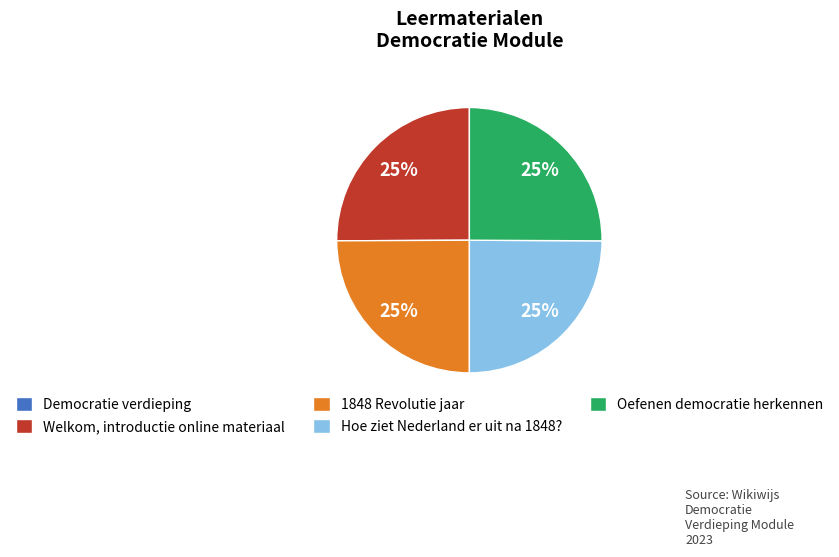

Is there a majority slice in this chart?

No